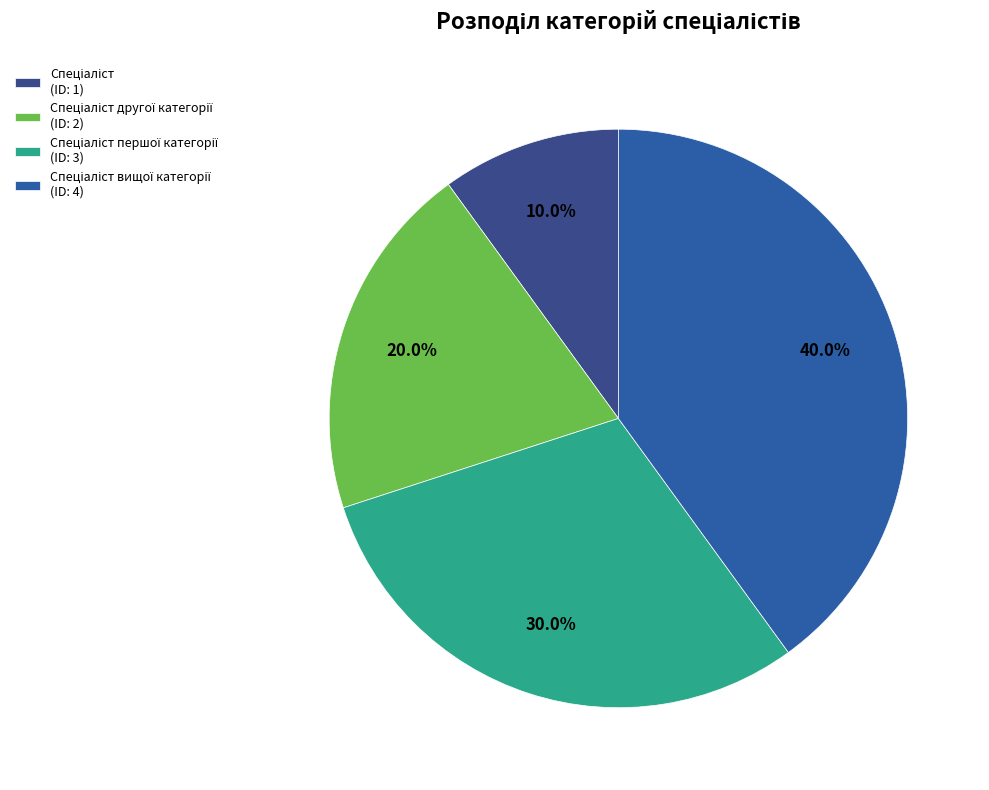

Is there a majority slice in this chart?

No